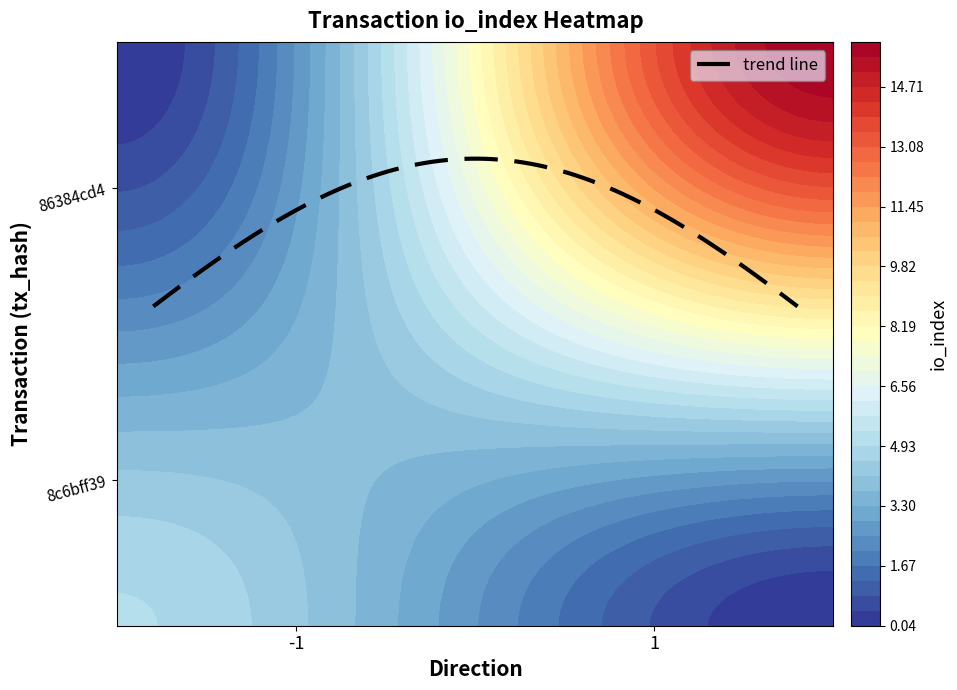

Rank the series by their average value, from highest to lowest.

86384cd4, 8c6bff39